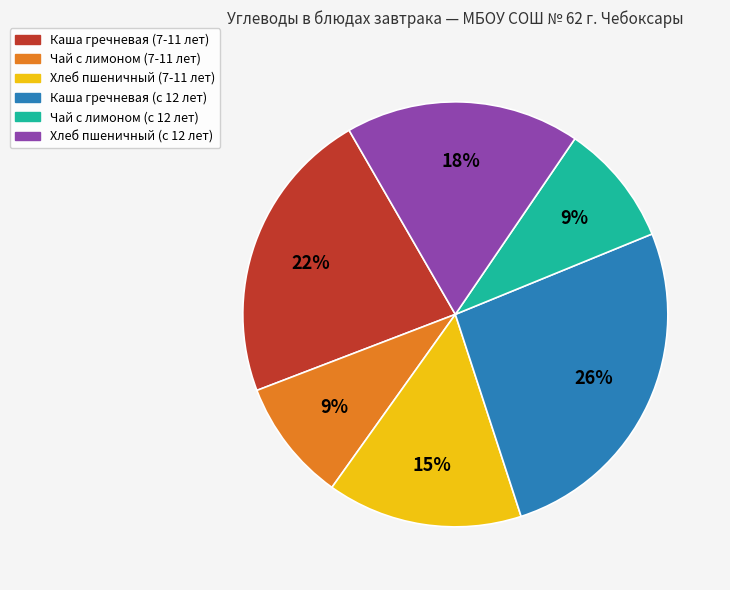

Does Каша гречневая (с 12 лет) represent more than half of the total?

No